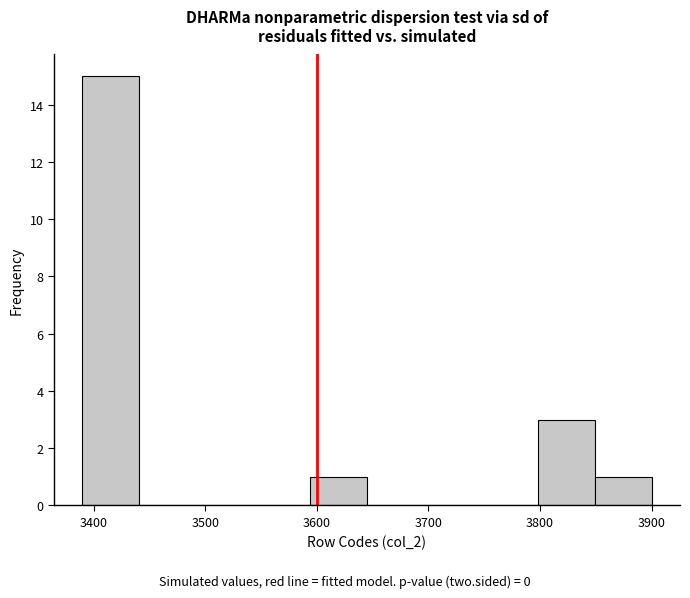

What is the height of the bar covering 3849 to 3900 on the x-axis? Neither the bar edges nor the heights are printed on the chart, so give them approximately, as read against the axes.

1